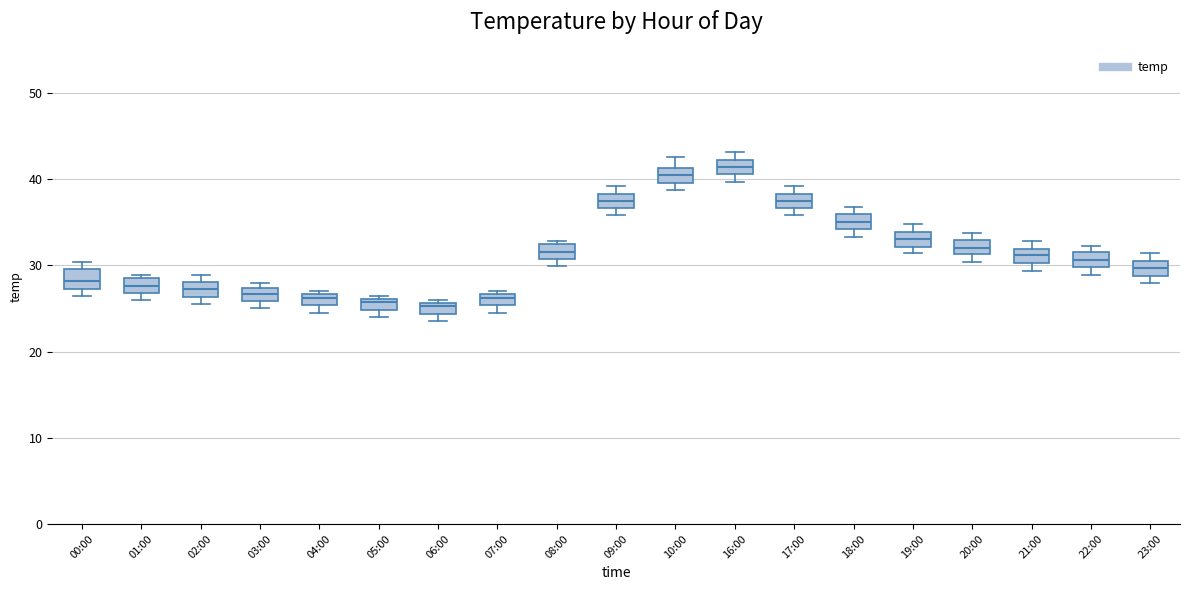

Which box has the highest median line?

16:00